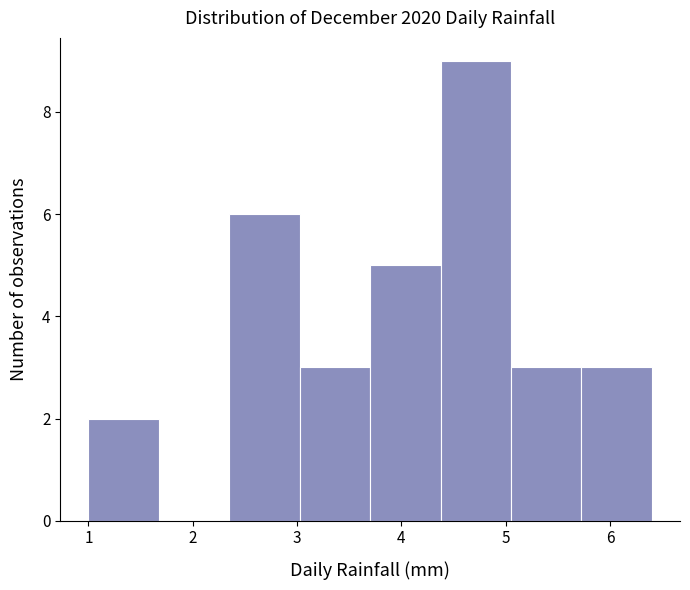

What is the height of the bar covering 3.7 to 4.4 on the x-axis? Neither the bar edges nor the heights are printed on the chart, so give them approximately, as read against the axes.

5